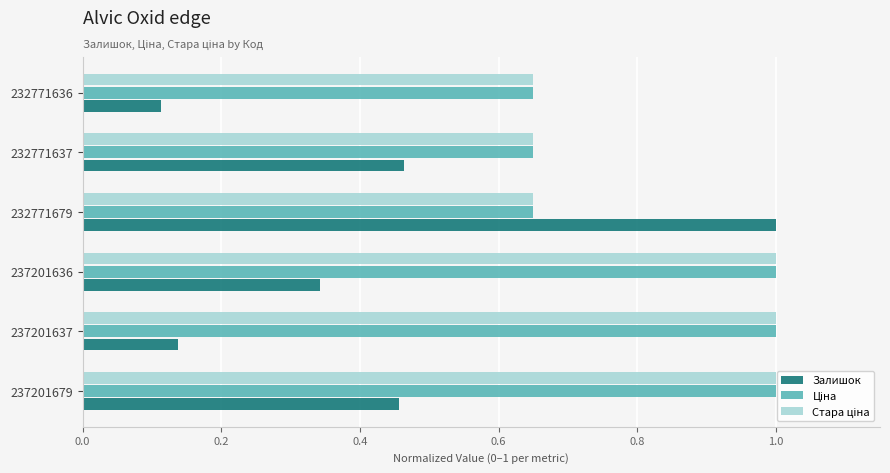

What is the average value of the Залишок series?

0.4